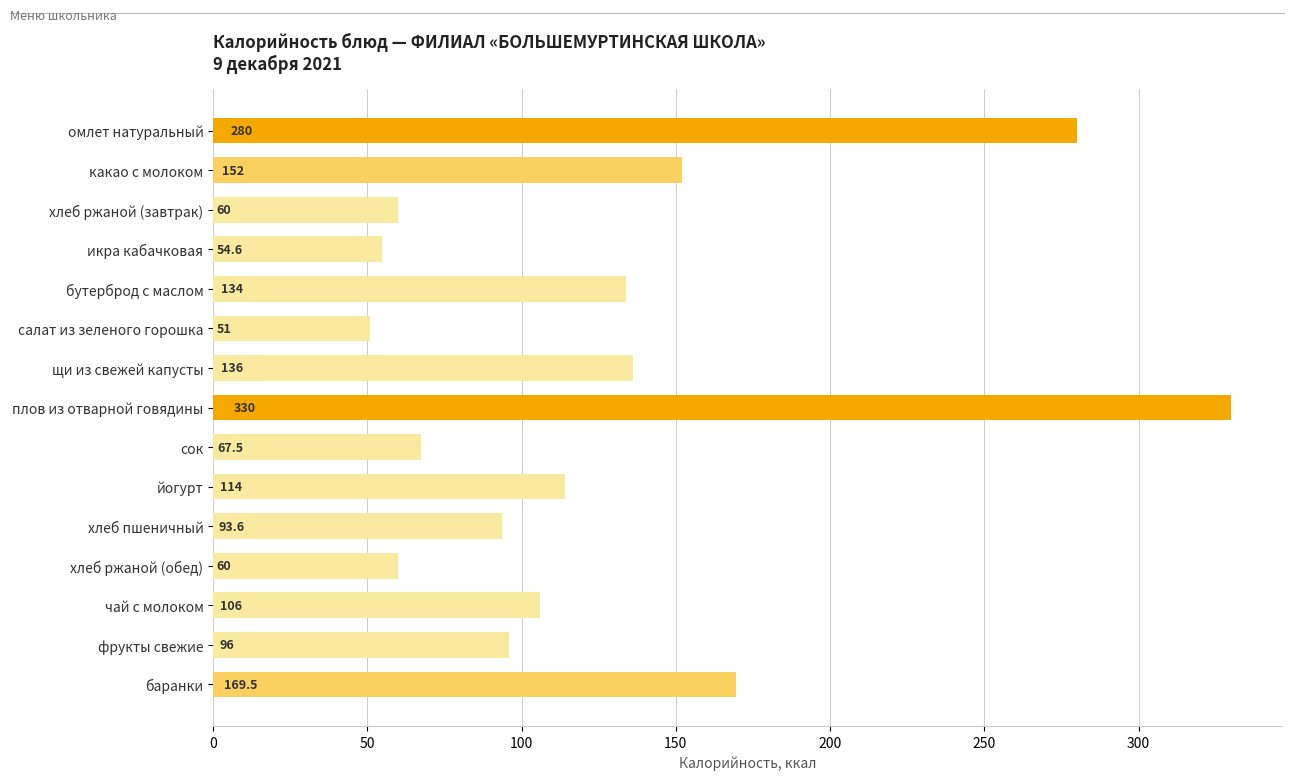

Is it true that the value at салат из зеленого горошка is 51.0?

True